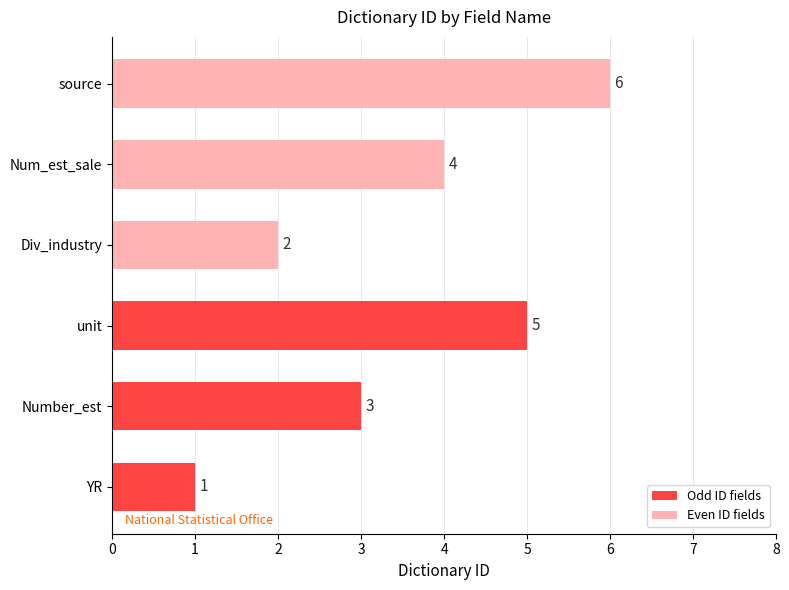

True or false: Even ID fields has a value of 1 at Div_industry.

False